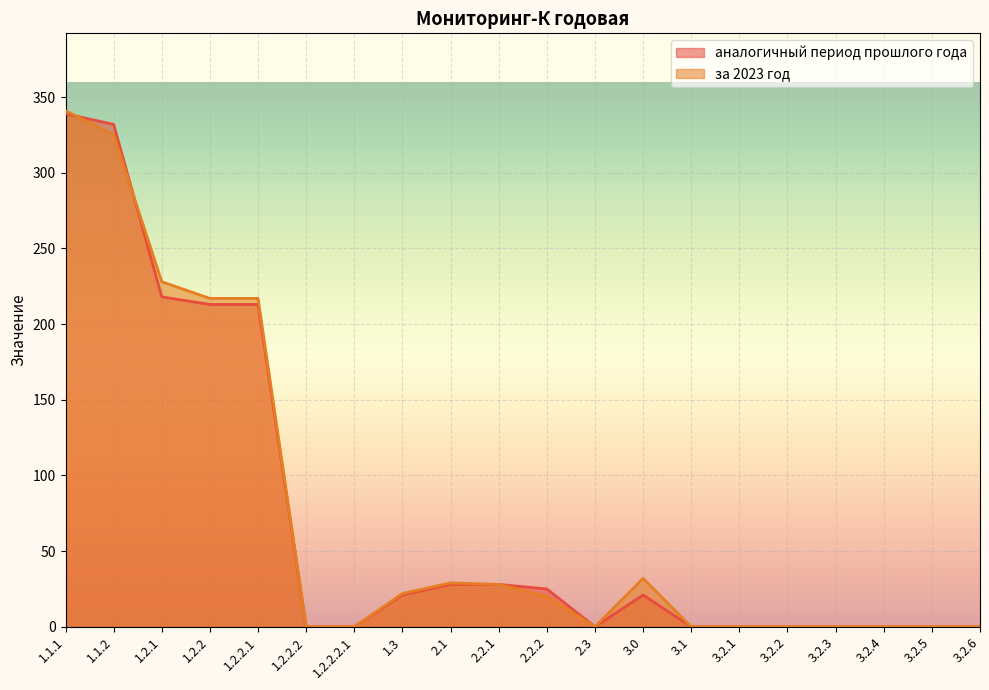

What is the highest value of the аналогичный период прошлого года series?

339